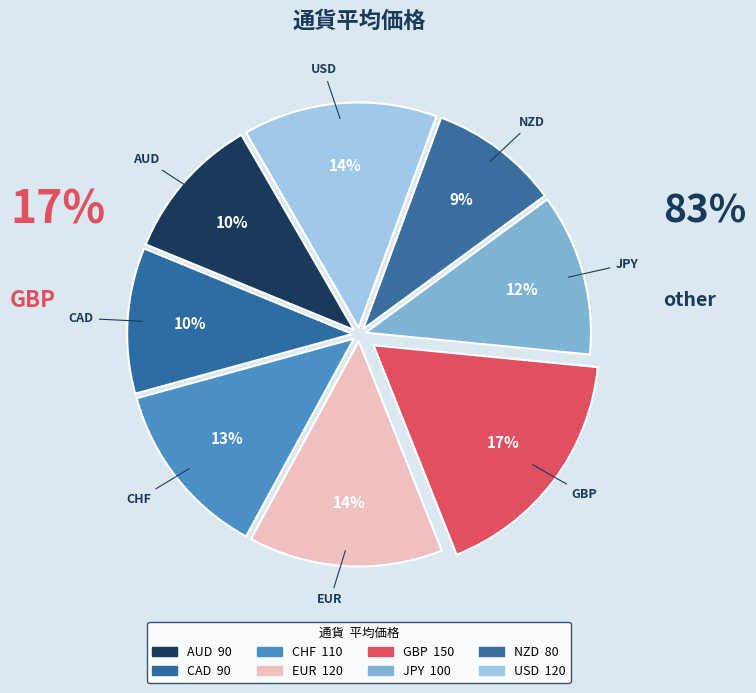

Which slice is the largest?

GBP